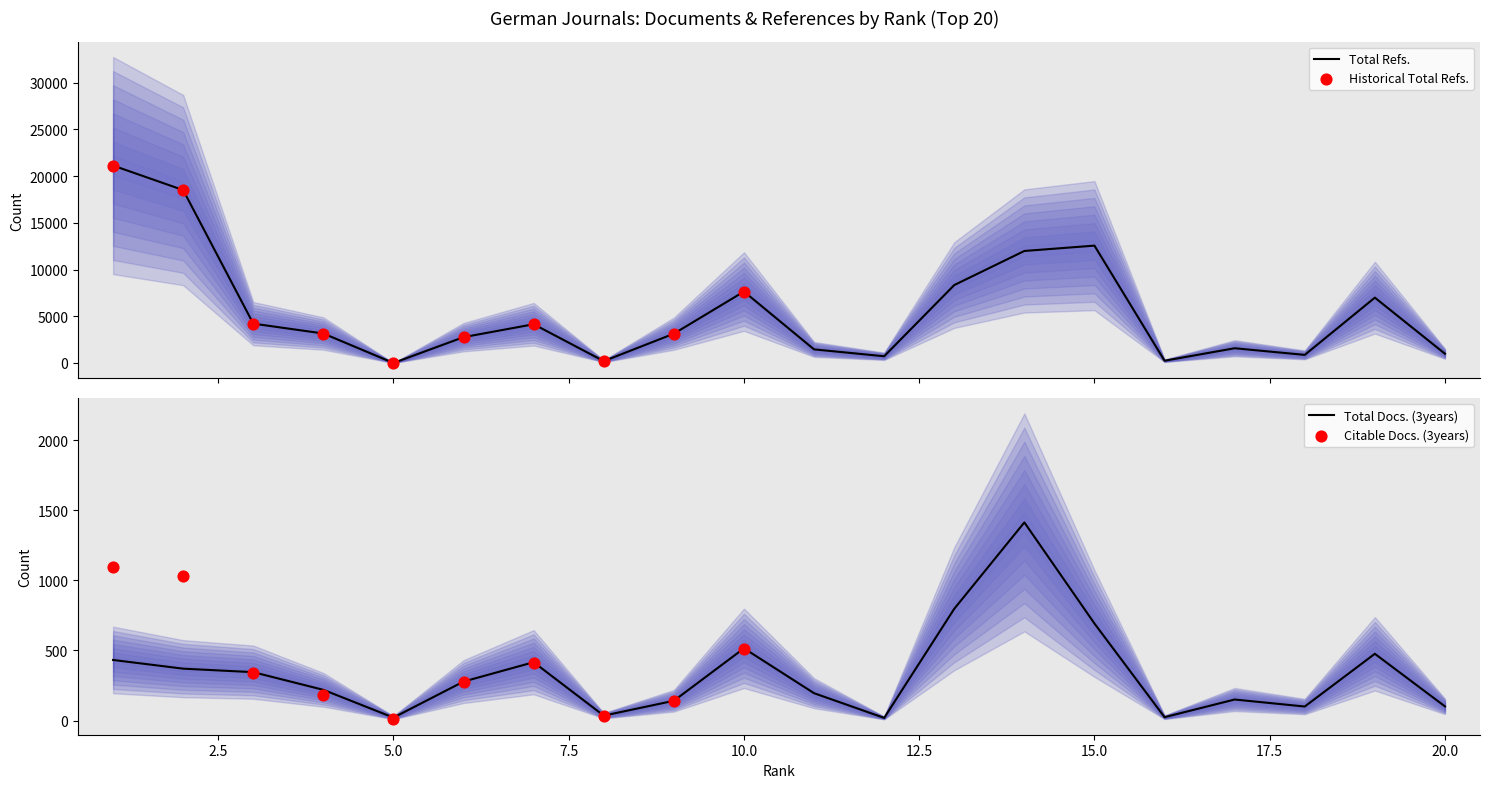

Which series contains the highest Y value?

Total Refs.